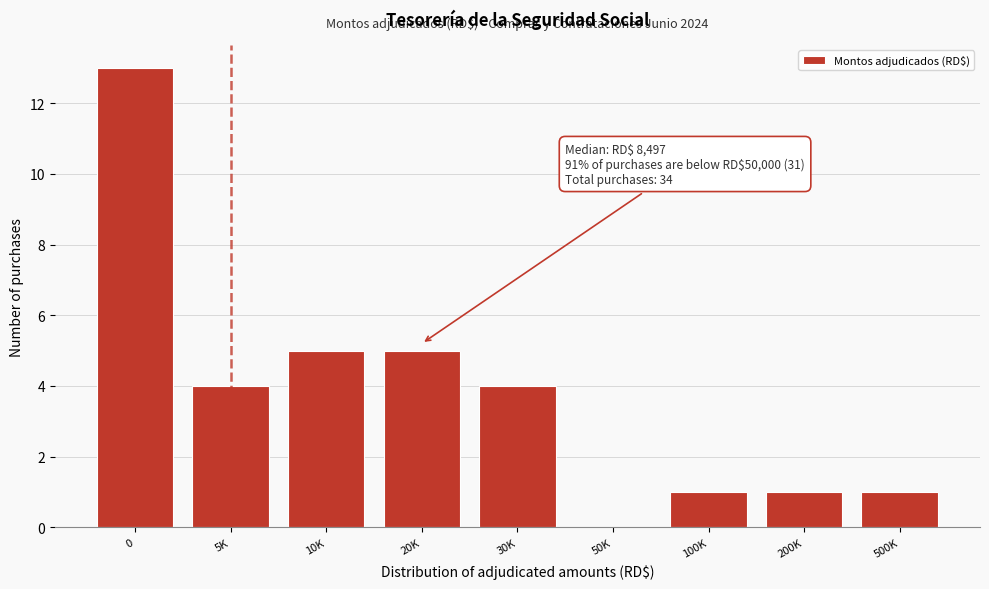

Reading left to right, extract all data points from this chart.

0=13	5K=4	10K=5	20K=5	30K=4	50K=0	100K=1	200K=1	500K=1